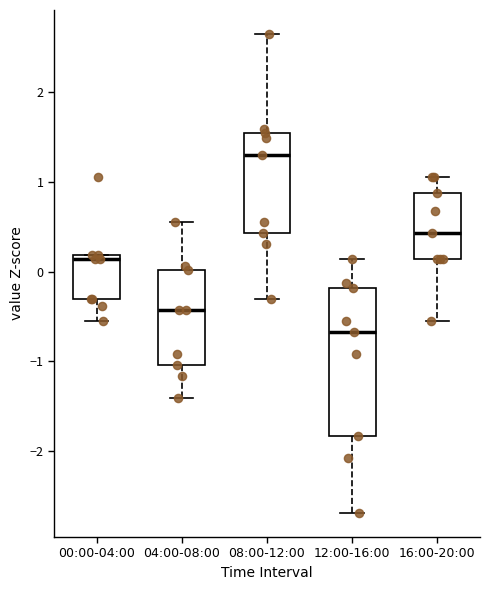

Reading left to right, transcribe this box plot: for each box, give where its median line is, the range the box spans, and where its two whiskers end, as read against the y-axis. The values are not printed on the chart, so give them approximately, as read against the axis.

00:00-04:00: median 0.1, box -0.3 to 0.2, whiskers -0.6 to 0.2
04:00-08:00: median -0.4, box -1.0 to 0.0, whiskers -1.4 to 0.6
08:00-12:00: median 1.3, box 0.4 to 1.5, whiskers -0.3 to 2.7
12:00-16:00: median -0.7, box -1.8 to -0.2, whiskers -2.7 to 0.1
16:00-20:00: median 0.4, box 0.1 to 0.9, whiskers -0.6 to 1.1